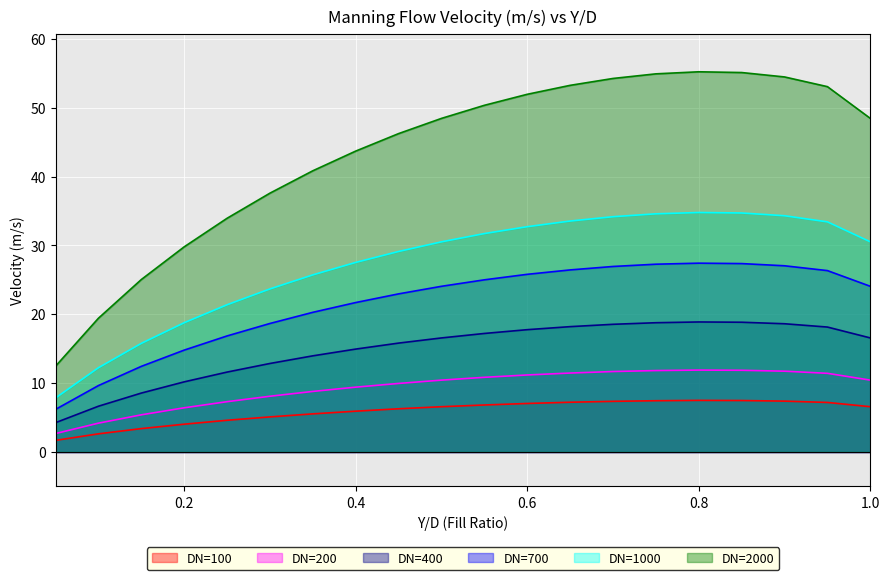

The value of DN=2000 at 0.35 is 40.9. True or false?

True